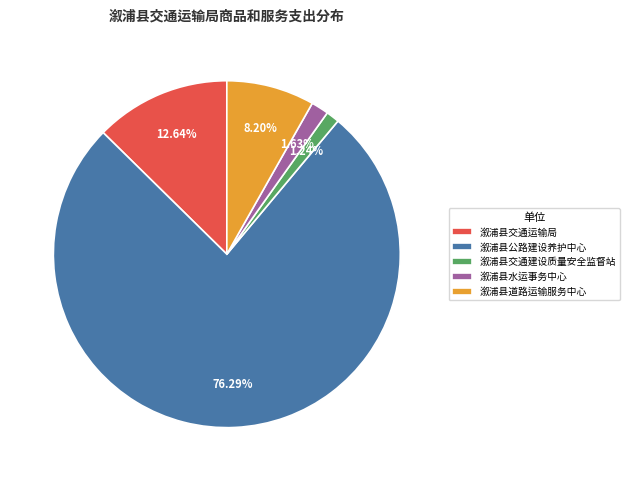

Is it true that 溆浦县公路建设养护中心 is 76% of the pie?

True